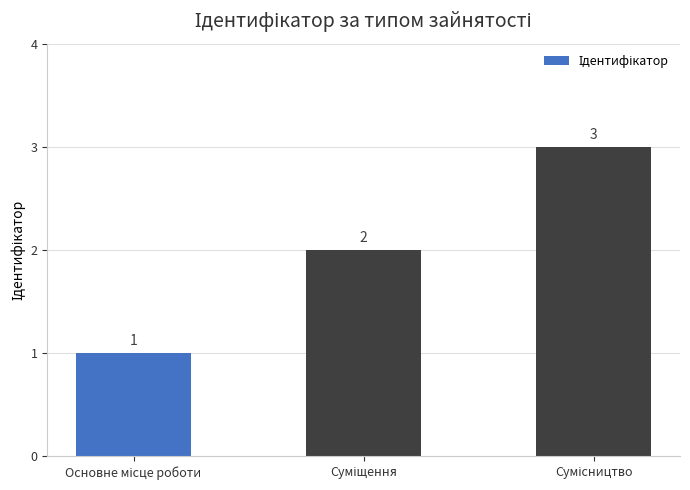

What is the value of the 2nd bar from the left?

2